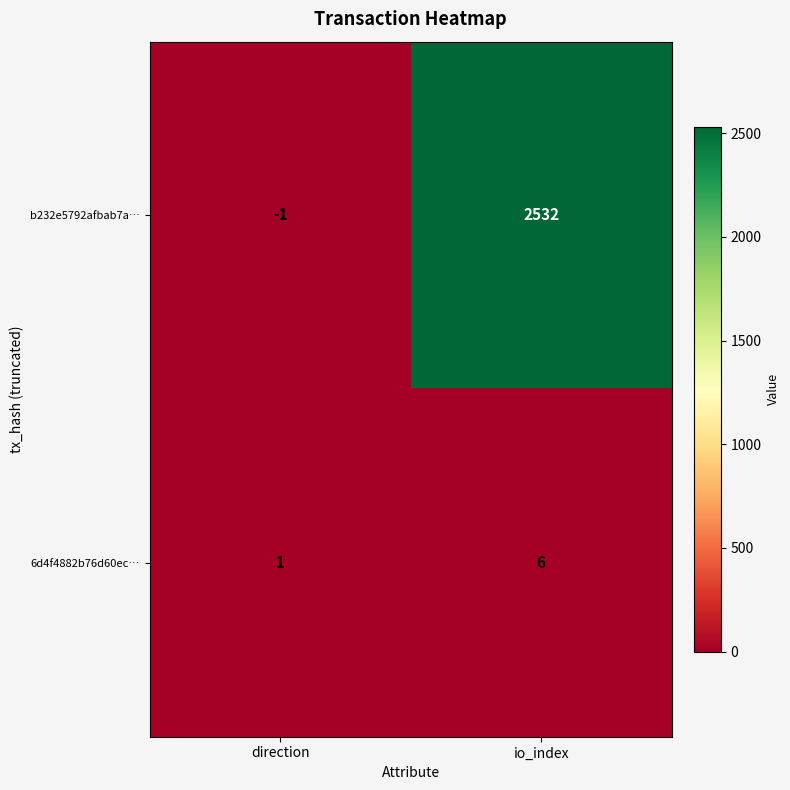

What is the maximum value shown in the chart?

2532